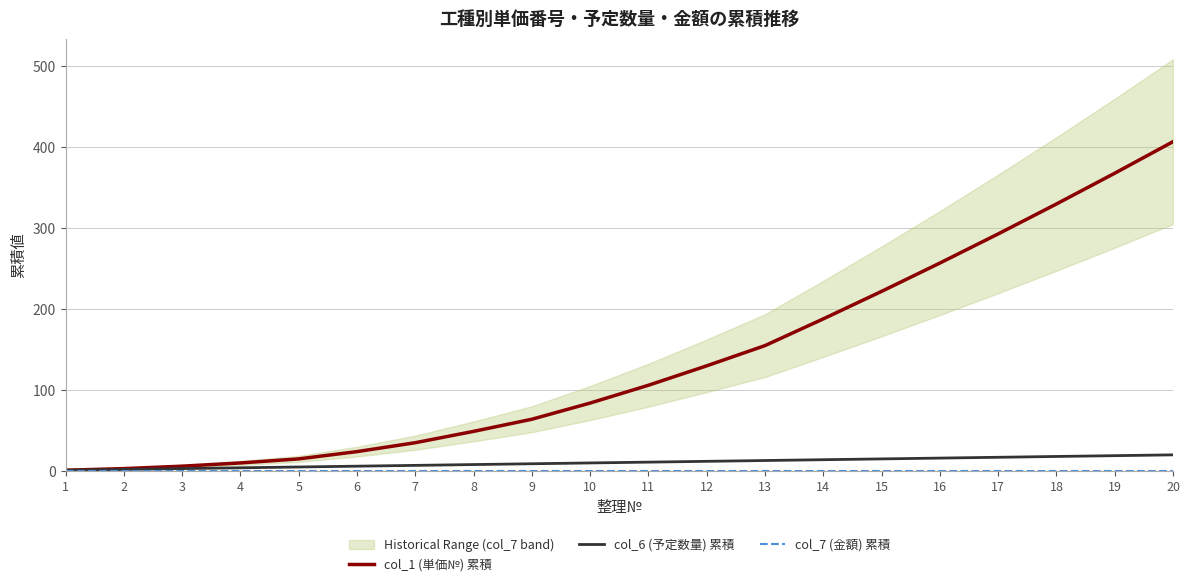

True or false: col_1 (単価№) 累積 and col_6 (予定数量) 累積 cross at least once.

False